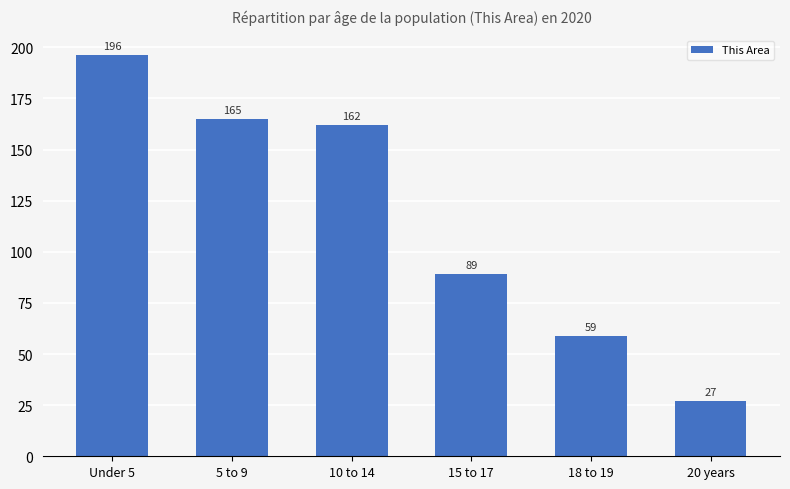

What is the ratio of the value at Under 5 to the value at 10 to 14?

1.2